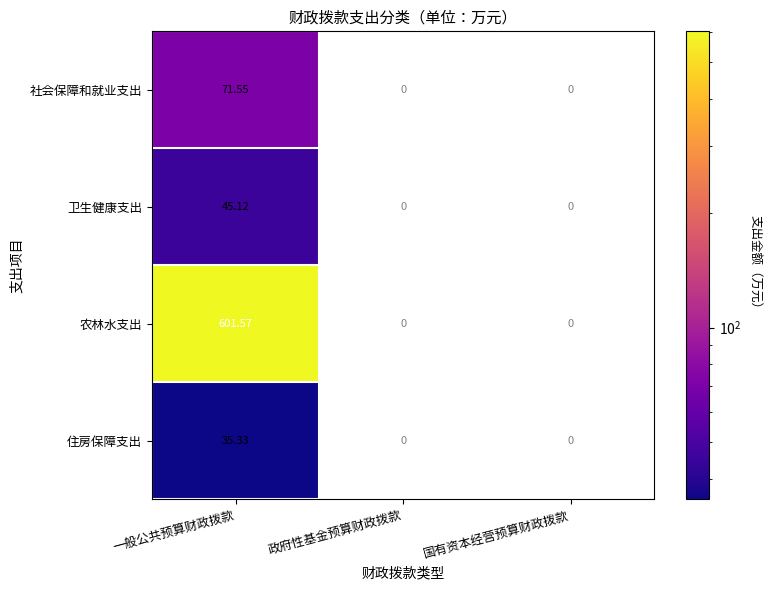

Count the number of data series in this chart.

4